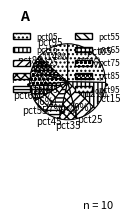

True or false: pct25 accounts for 9% of the total.

True